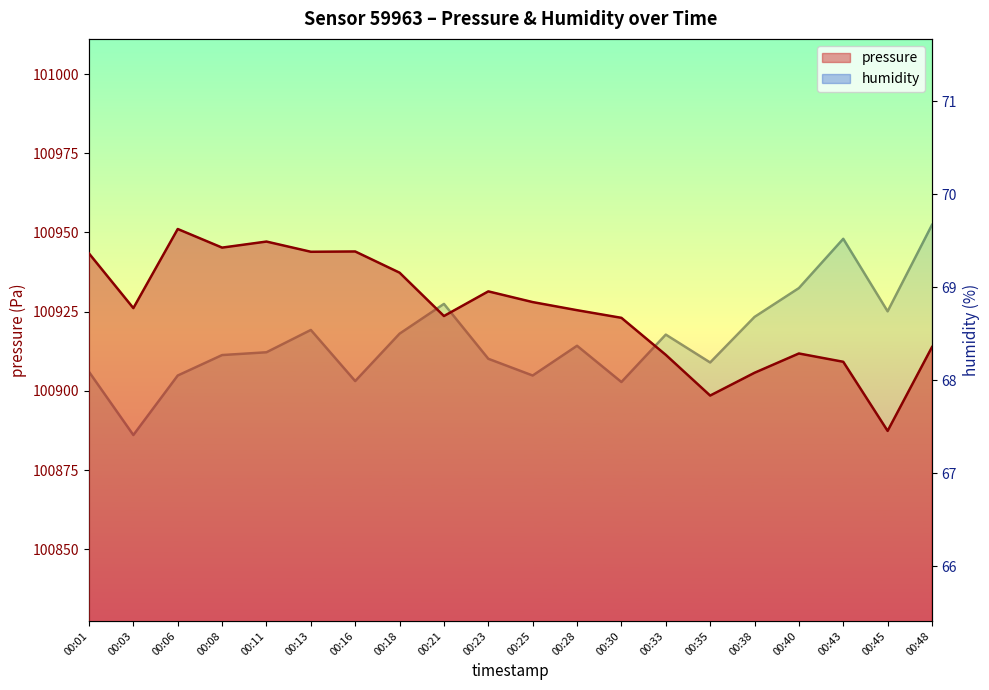

What is the spread (max minus min) of values at 00:28?

100857.1